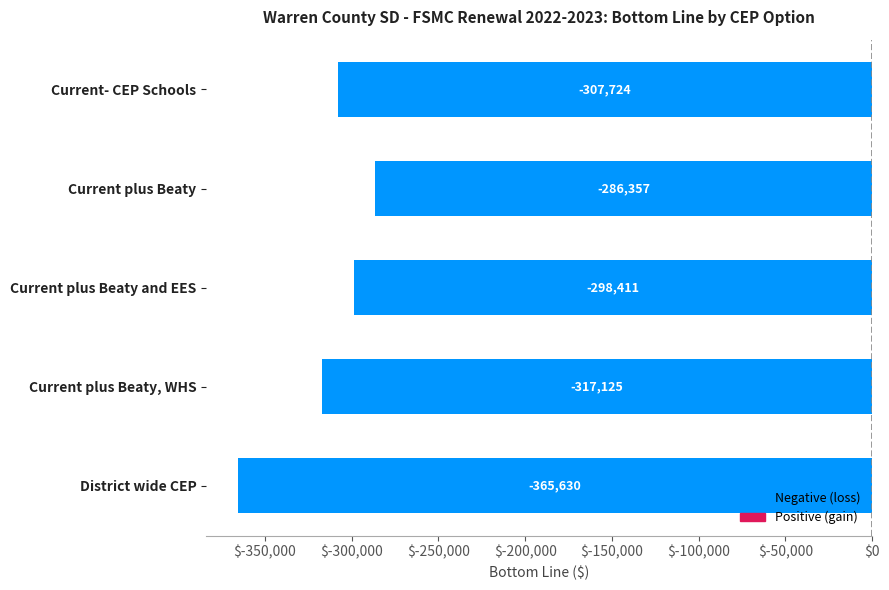

List the labels in order of value, smallest first.

District wide CEP, Current plus Beaty, WHS, Current- CEP Schools, Current plus Beaty and EES, Current plus Beaty